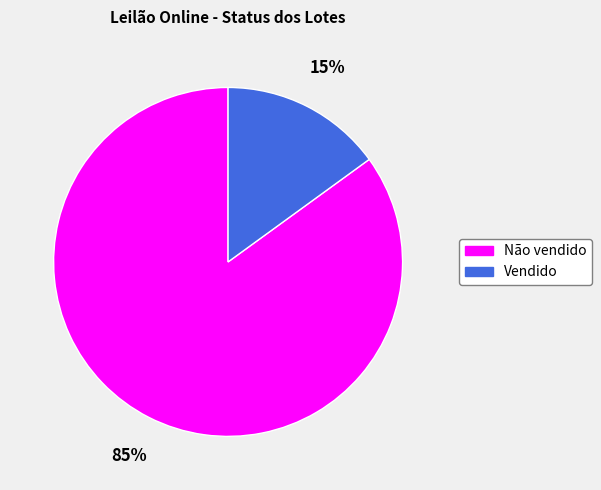

Approximately how many times larger is the value at Vendido compared to Não vendido?

0.2